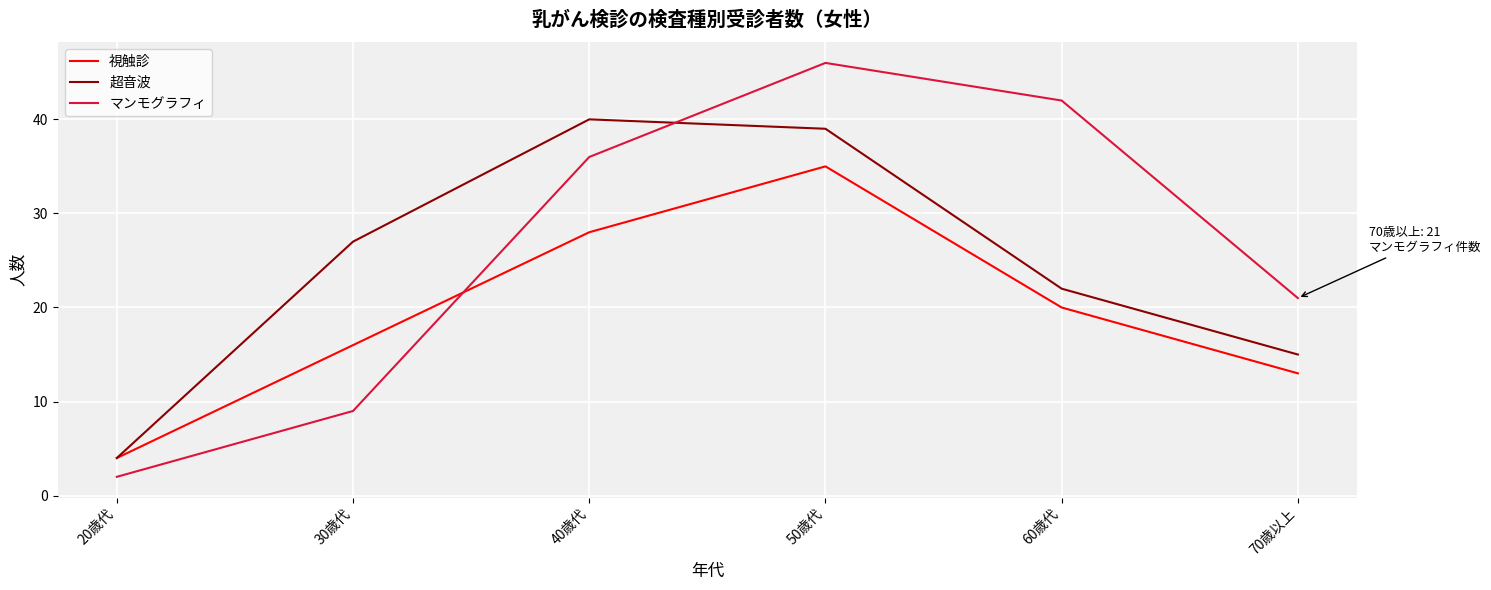

Reading left to right, list all the values displayed in this chart.

視触診: 20歳代=4	30歳代=16	40歳代=28	50歳代=35	60歳代=20	70歳以上=13
超音波: 20歳代=4	30歳代=27	40歳代=40	50歳代=39	60歳代=22	70歳以上=15
マンモグラフィ: 20歳代=2	30歳代=9	40歳代=36	50歳代=46	60歳代=42	70歳以上=21